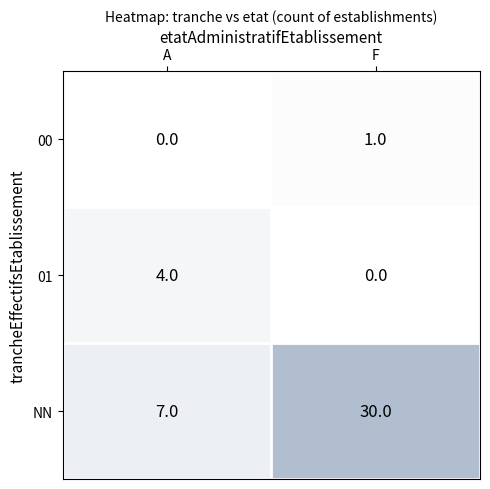

What is the total value across all series at A?

11